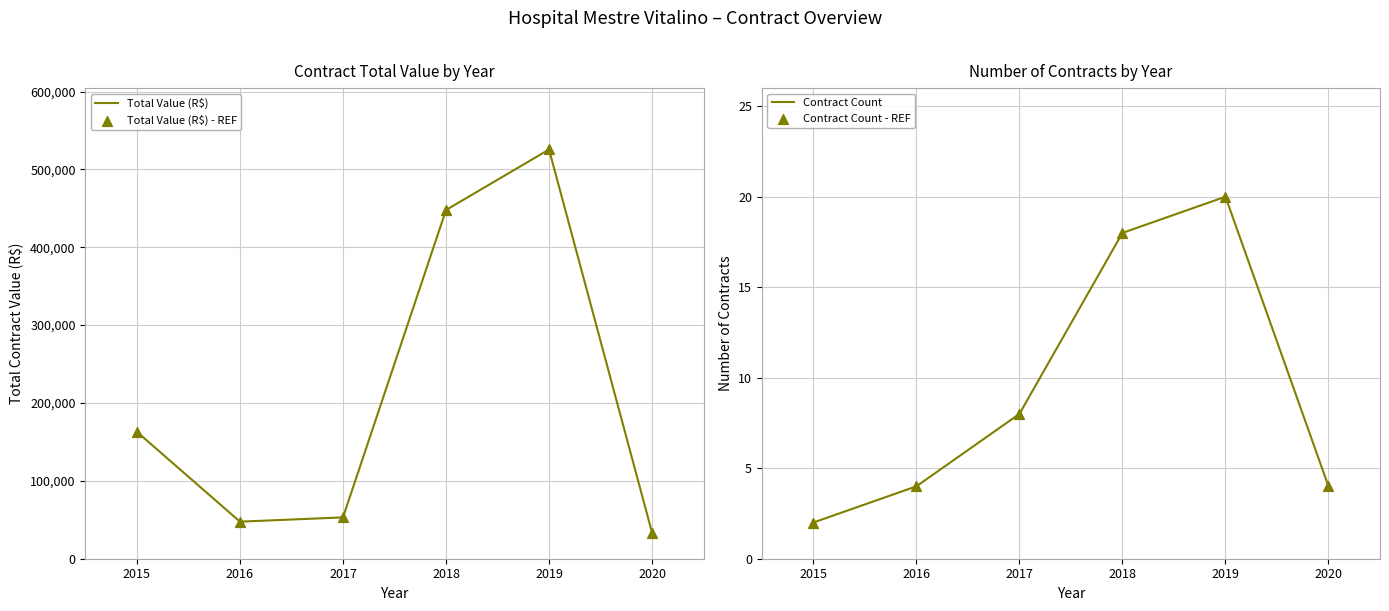

What are all the series names shown in the legend?

Total Value (R$), Total Value (R$) - REF, Contract Count, Contract Count - REF